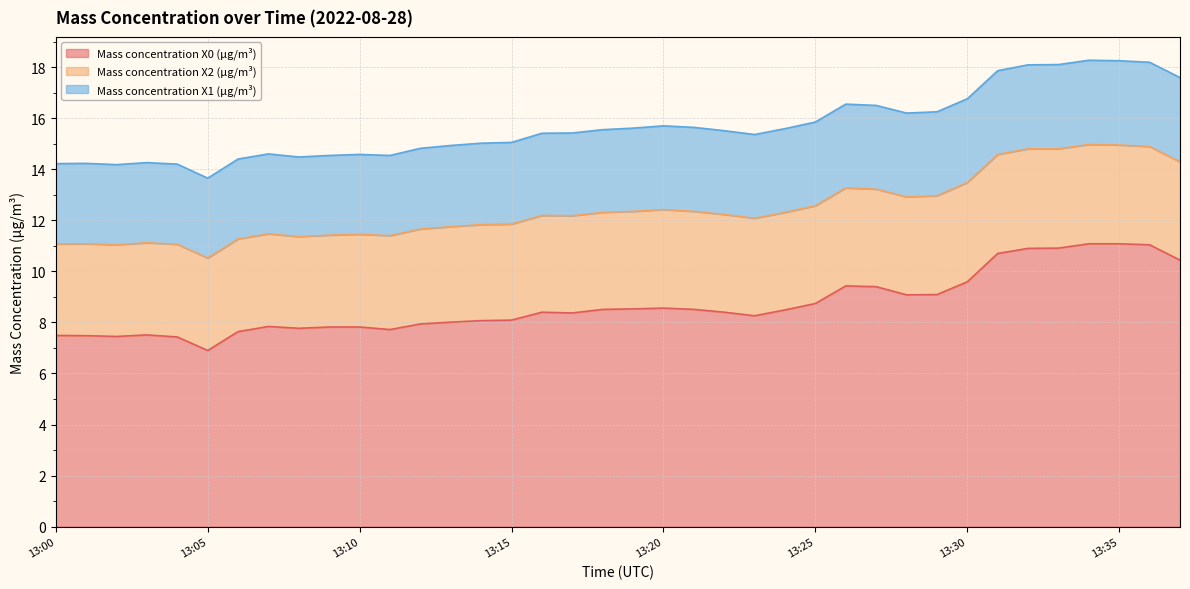

True or false: Mass concentration X2 (μg/m³) has a value of 6.6 at 13:18.

False